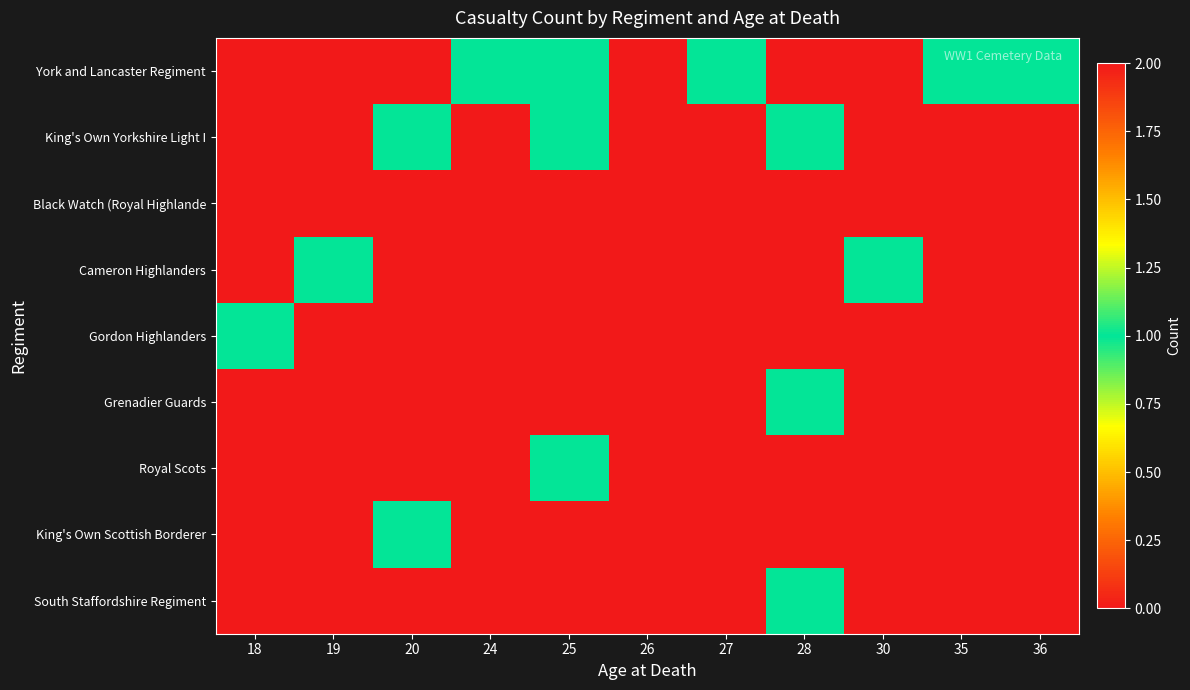

Which has a higher value, 28 or 24?

28